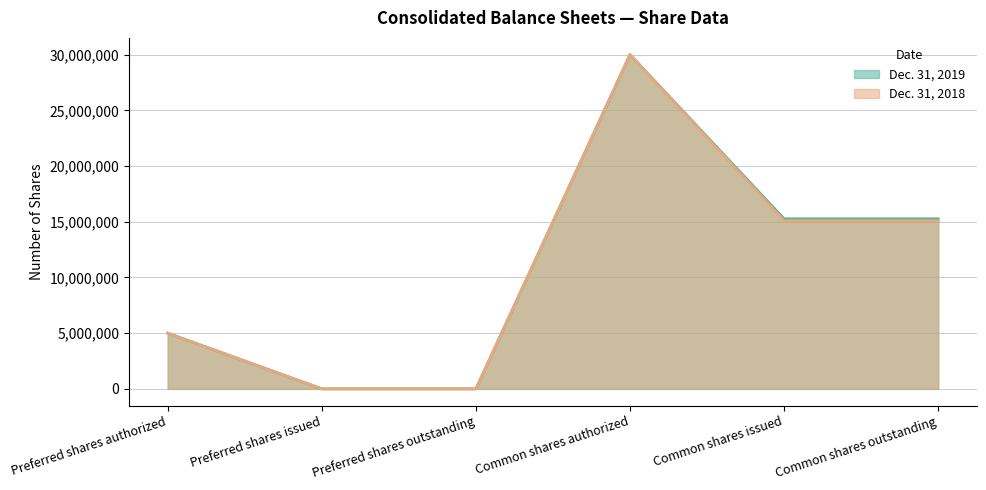

Rank the categories by Dec. 31, 2019 value from lowest to highest.

Preferred shares issued, Preferred shares outstanding, Preferred shares authorized, Common shares issued, Common shares outstanding, Common shares authorized